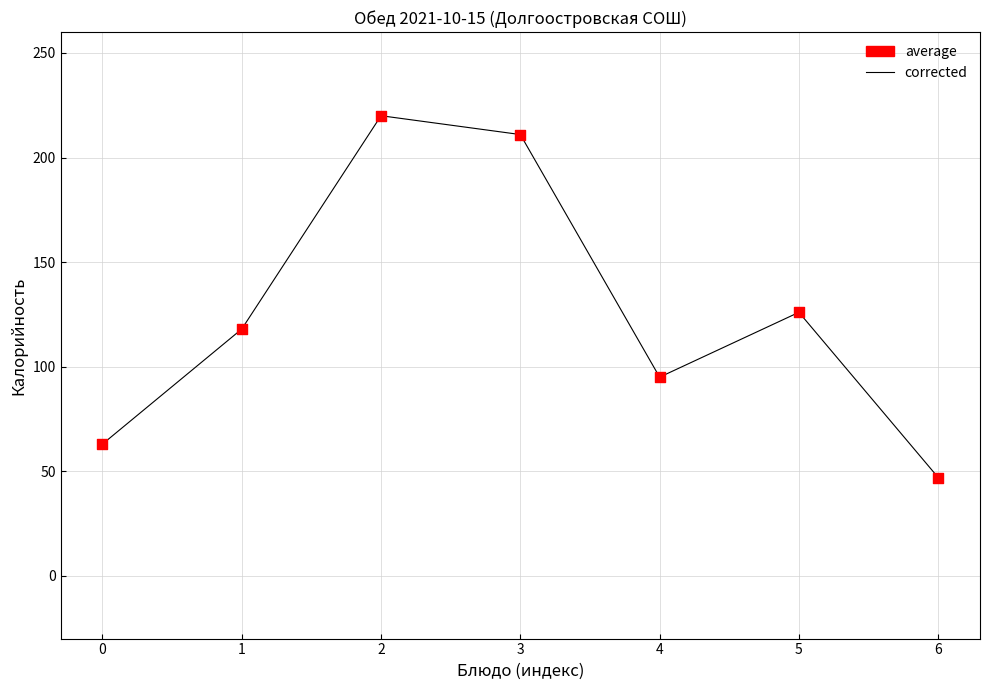

Is it true that the value at 5 is 85?

False